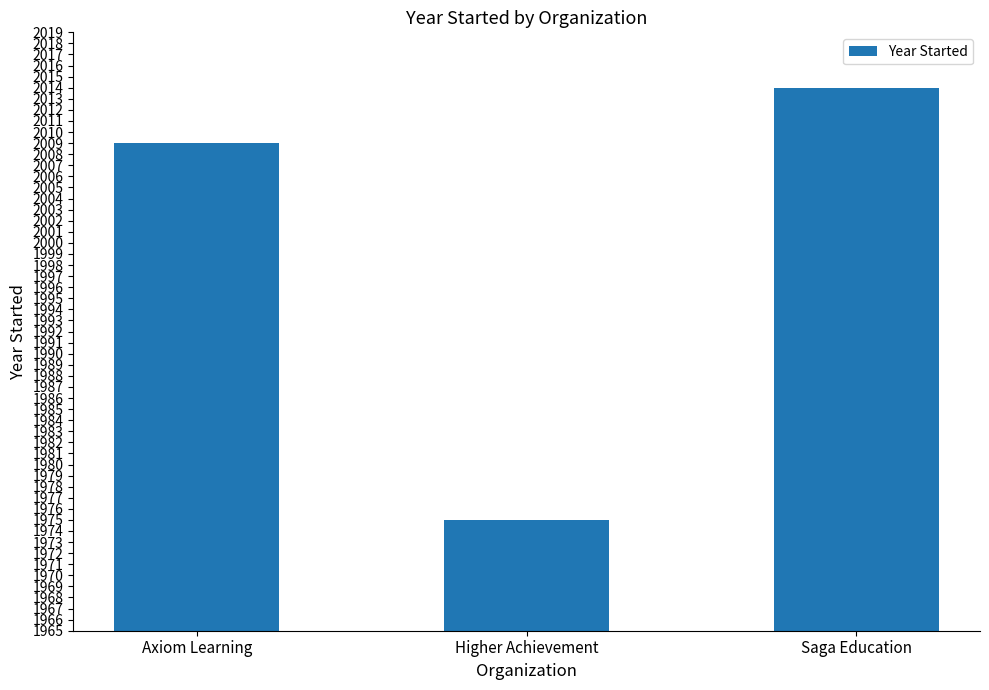

What is the label of the 2nd bar from the right?

Higher Achievement